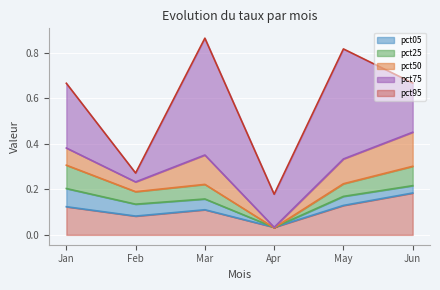

Rank the categories by pct75 value from highest to lowest.

Jun, Jan, Mar, May, Feb, Apr